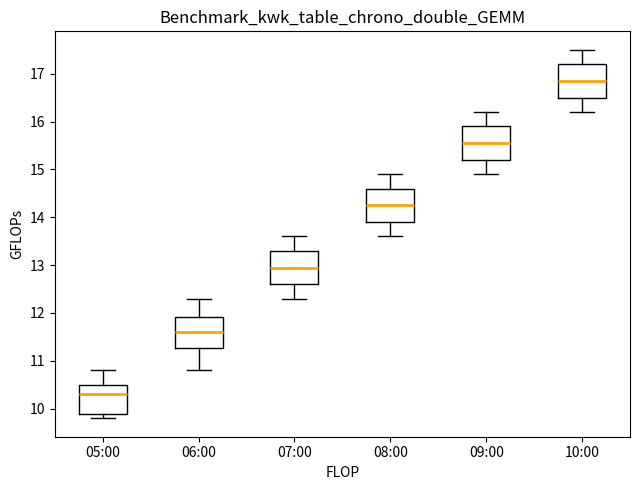

Where is the upper edge of the box for 09:00 on the y-axis? The values are not printed on the chart, so give them approximately, as read against the axis.

15.9